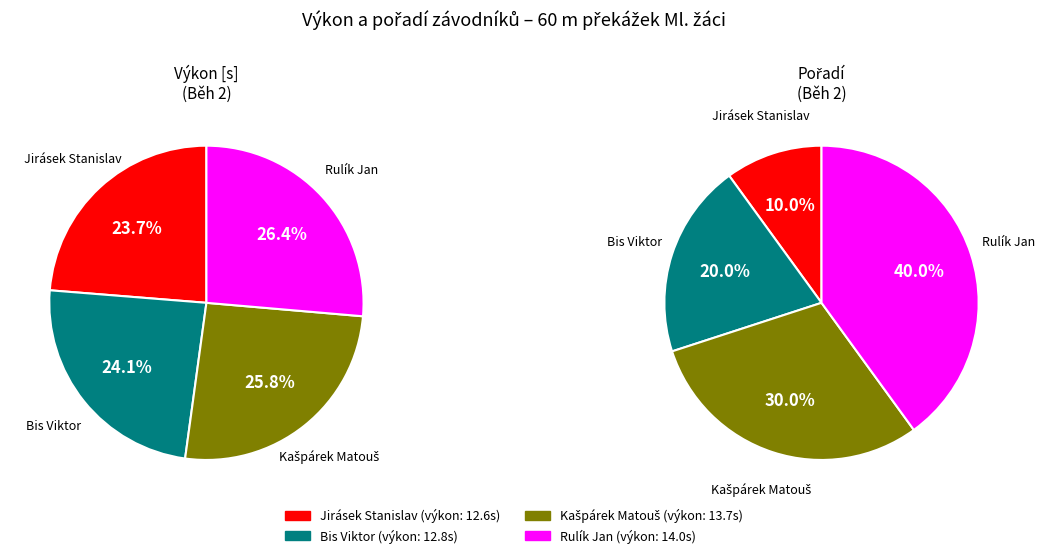

What is the total percentage of Bis Viktor and Rulík Jan?

50.5%